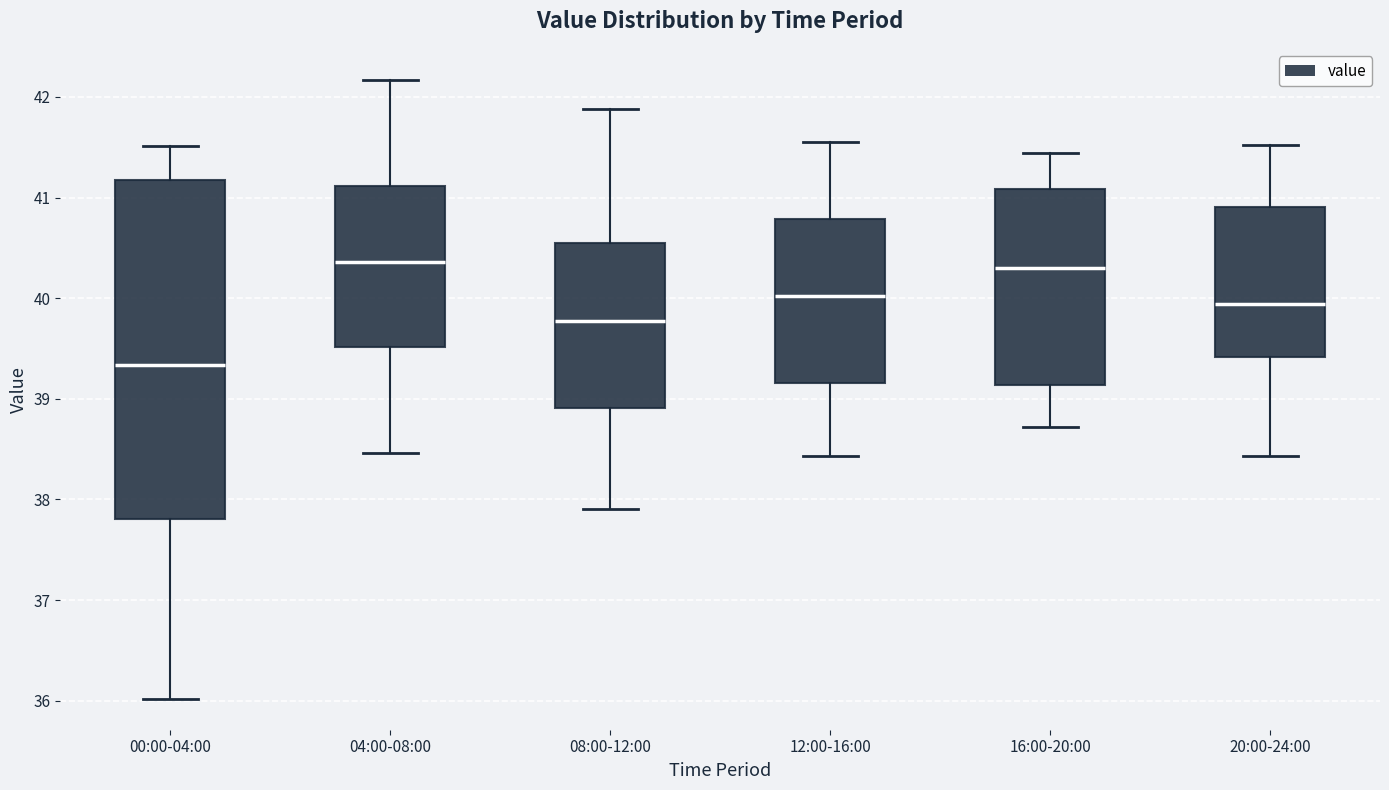

Where is the upper edge of the box for 20:00-24:00 on the y-axis? The values are not printed on the chart, so give them approximately, as read against the axis.

40.9